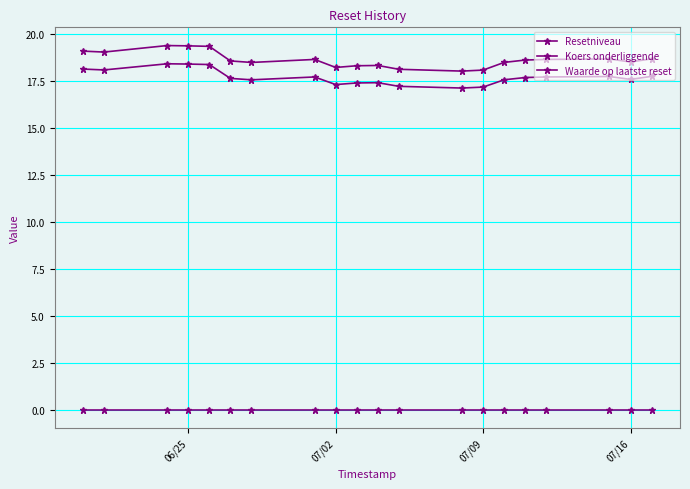

Count the number of data series in this chart.

3